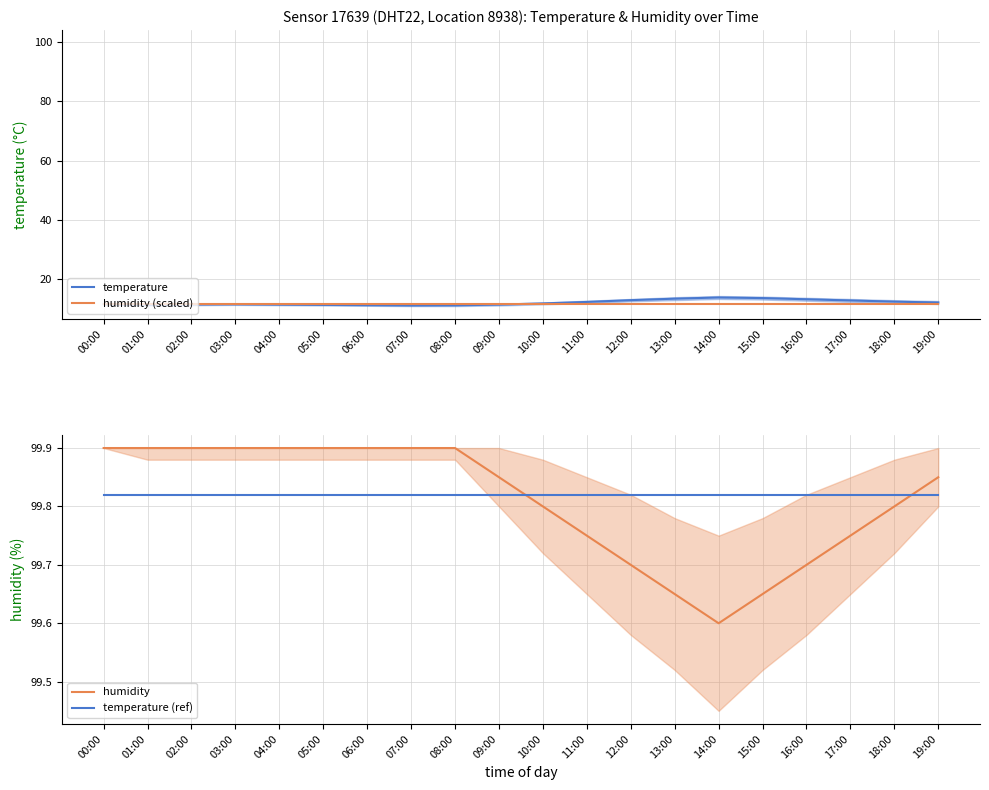

True or false: humidity and humidity (scaled) intersect in this chart.

False